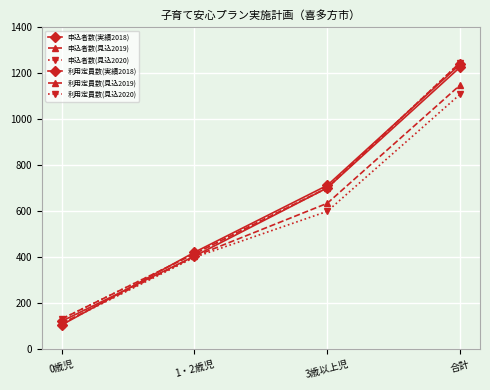

Which series has the largest range (max minus min)?

申込者数(実績2018)